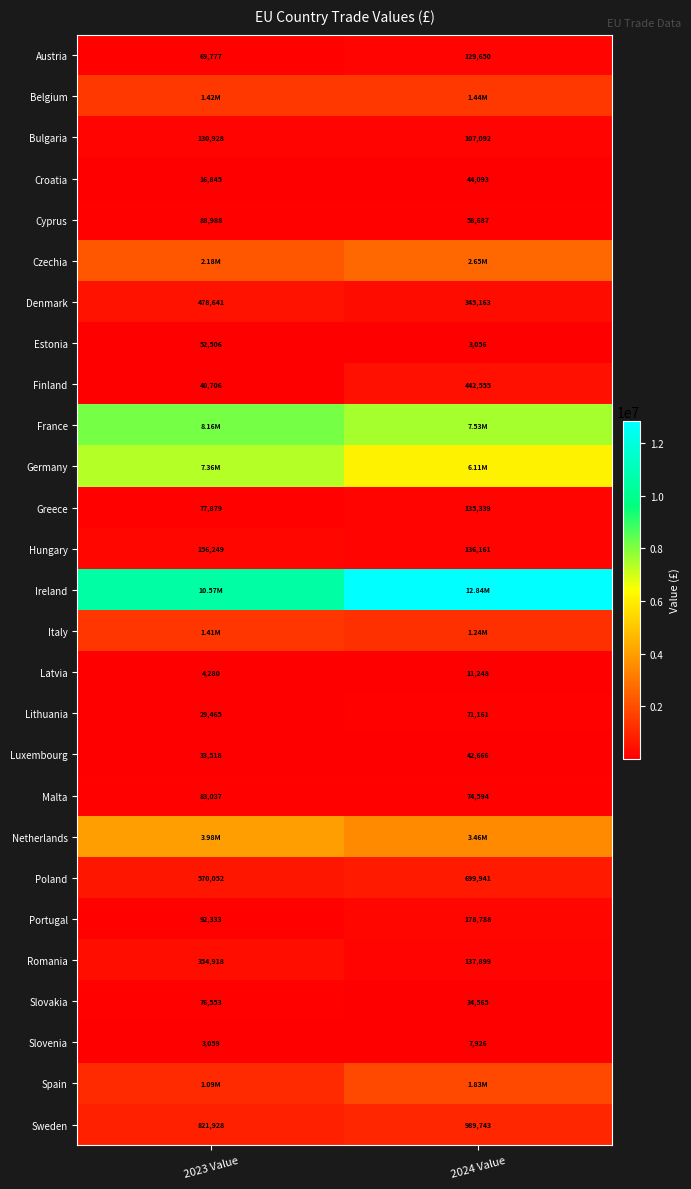

What is the total value across all series at 2024 Value?

40747951